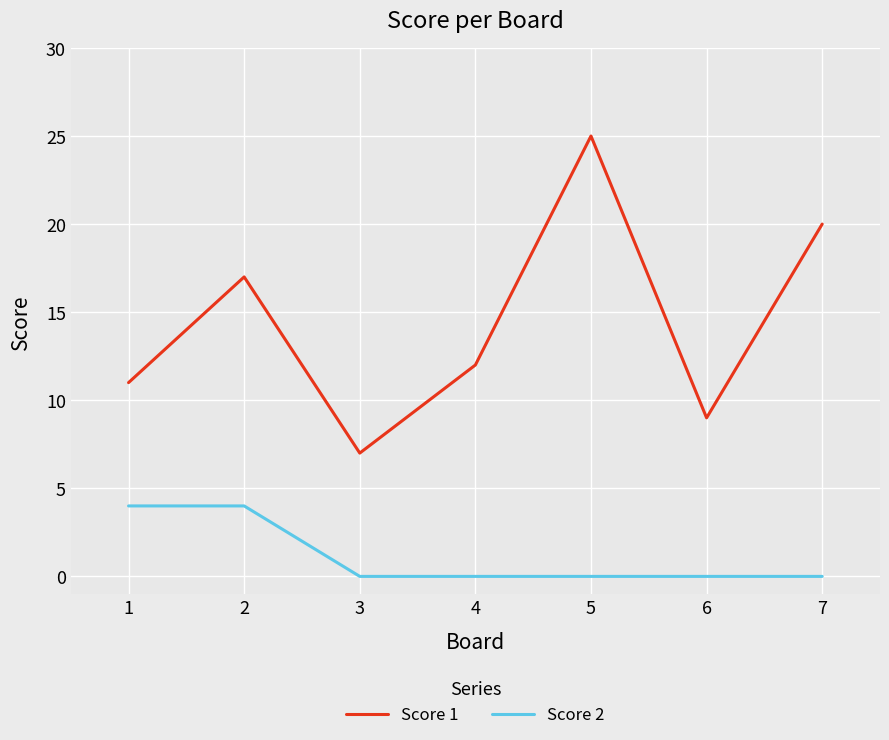

Reading right to left, what are all the values shown in this chart?

Score 1: 20	9	25	12	7	17	11
Score 2: 0	0	0	0	0	4	4